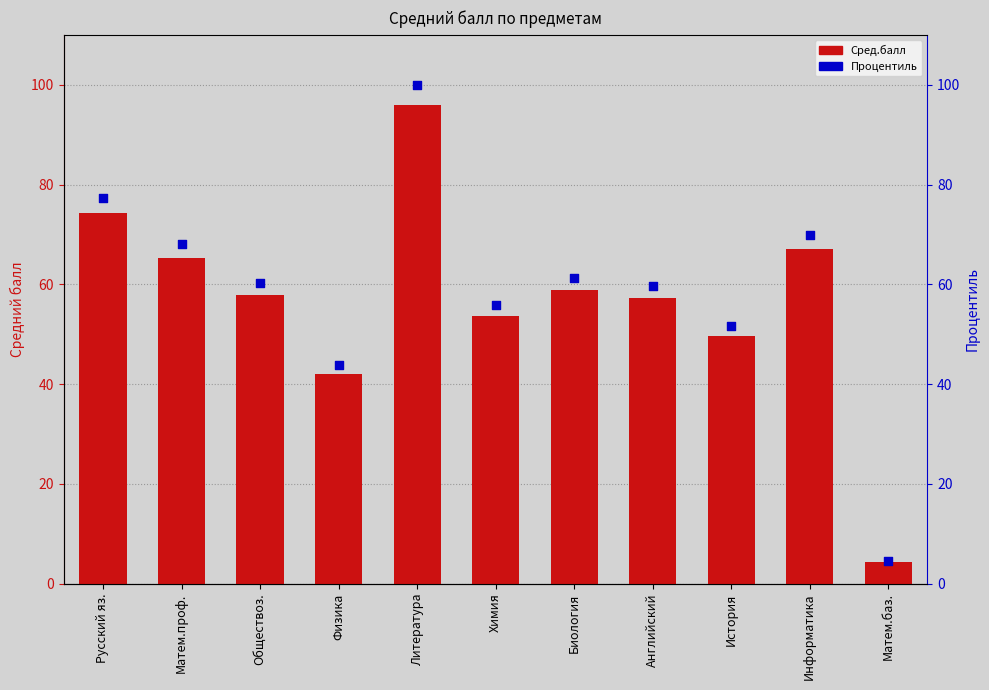

Which series reaches the minimum Y coordinate?

Сред.балл